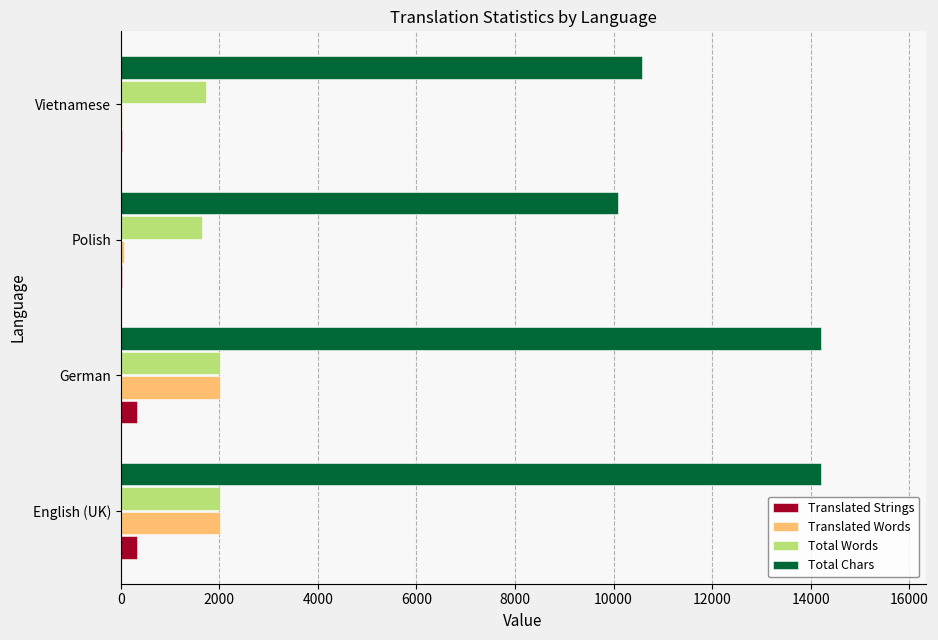

The Total Words series shows 523 at German. True or false?

False